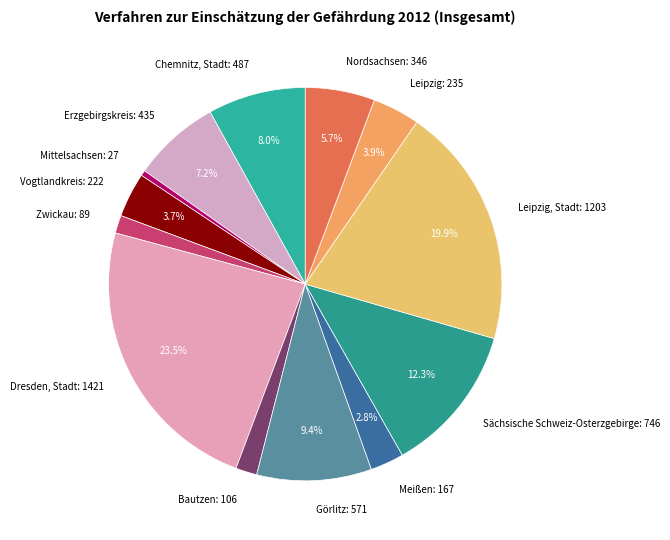

Which has a higher value, Dresden, Stadt: 1421 or Erzgebirgskreis: 435?

Dresden, Stadt: 1421